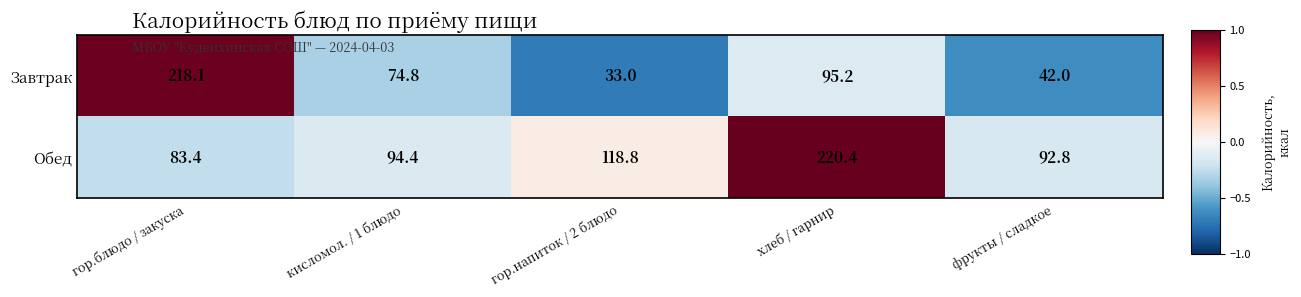

Which series has the widest spread of values?

Завтрак